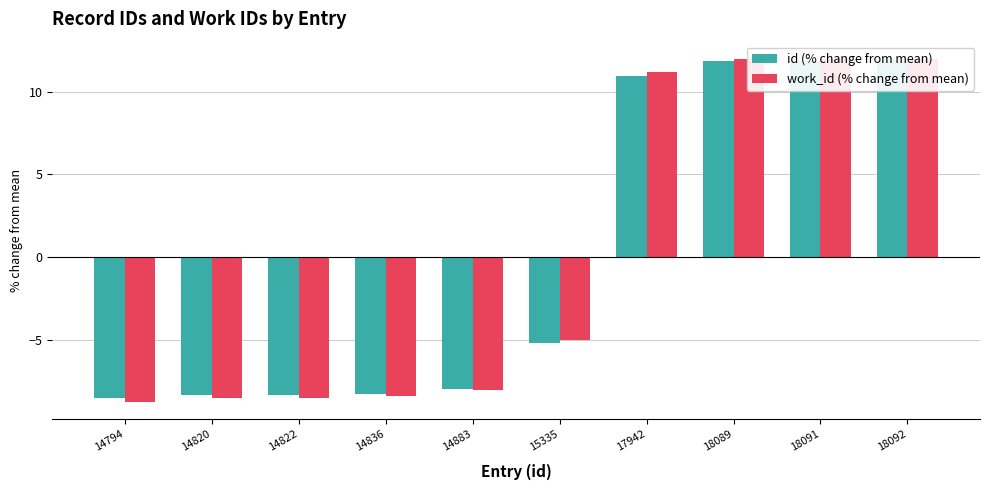

How many bars are there in total?

20